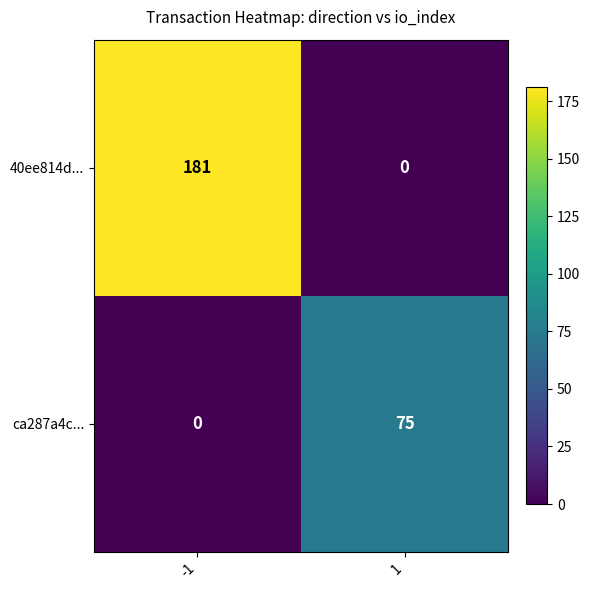

What is the highest value of the ca287a4c... series?

75